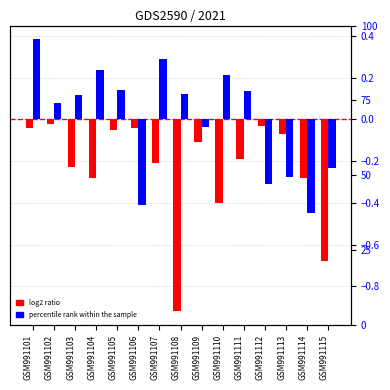

Rank the series by their maximum value, from lowest to highest.

log2 ratio, percentile rank within the sample